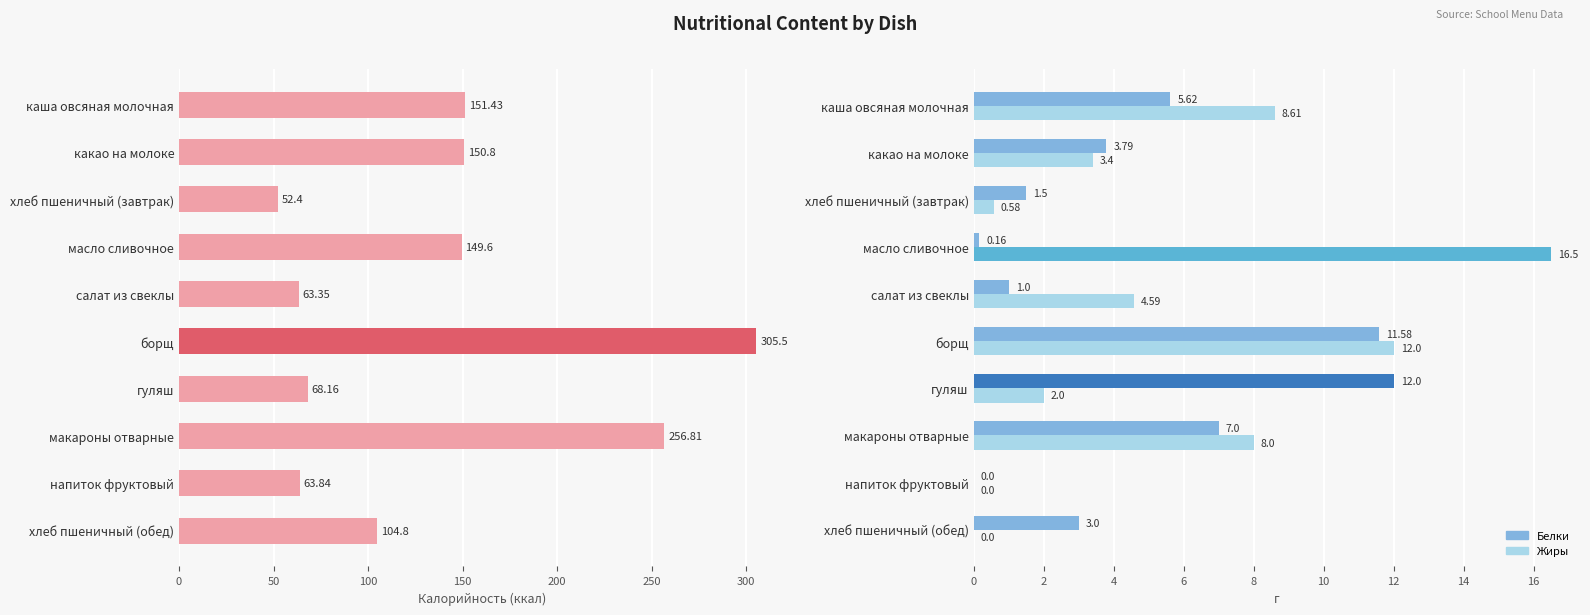

At how many categories does at least one series exceed 126?

5